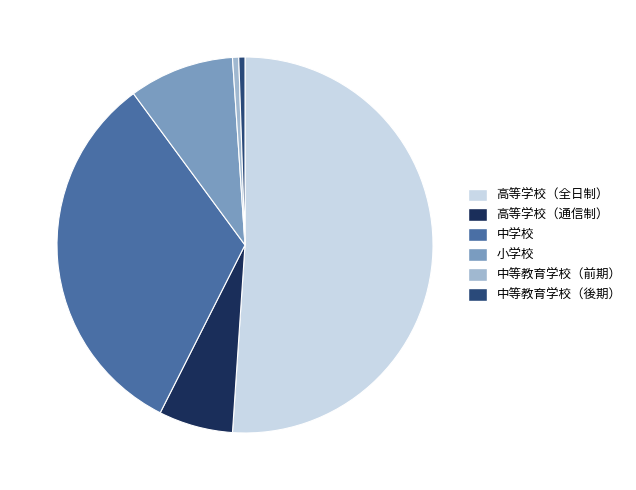

What is the majority slice?

高等学校（全日制）